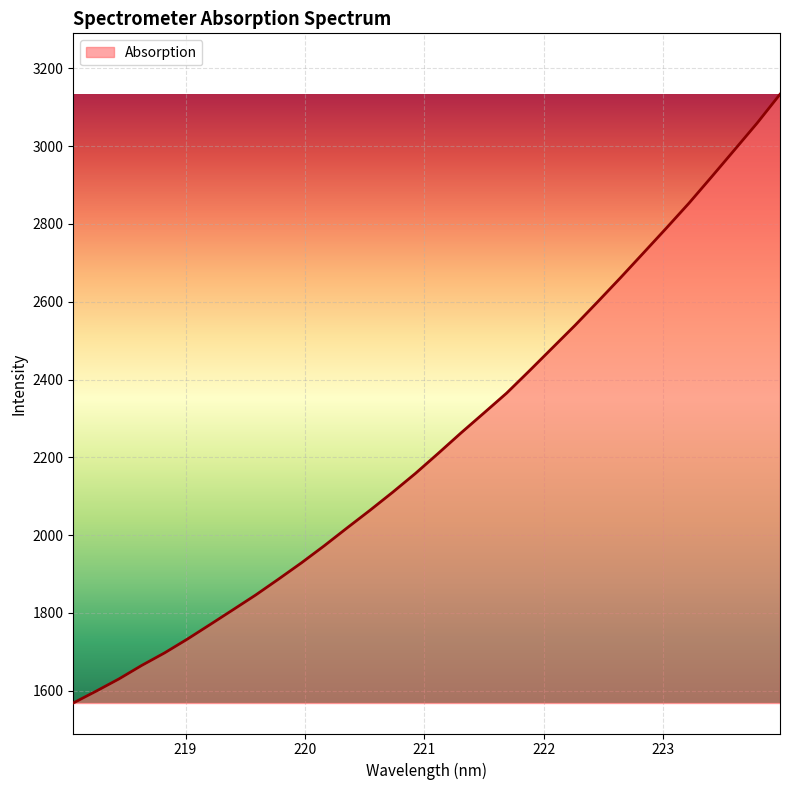

What is the smallest value displayed?

1568.6